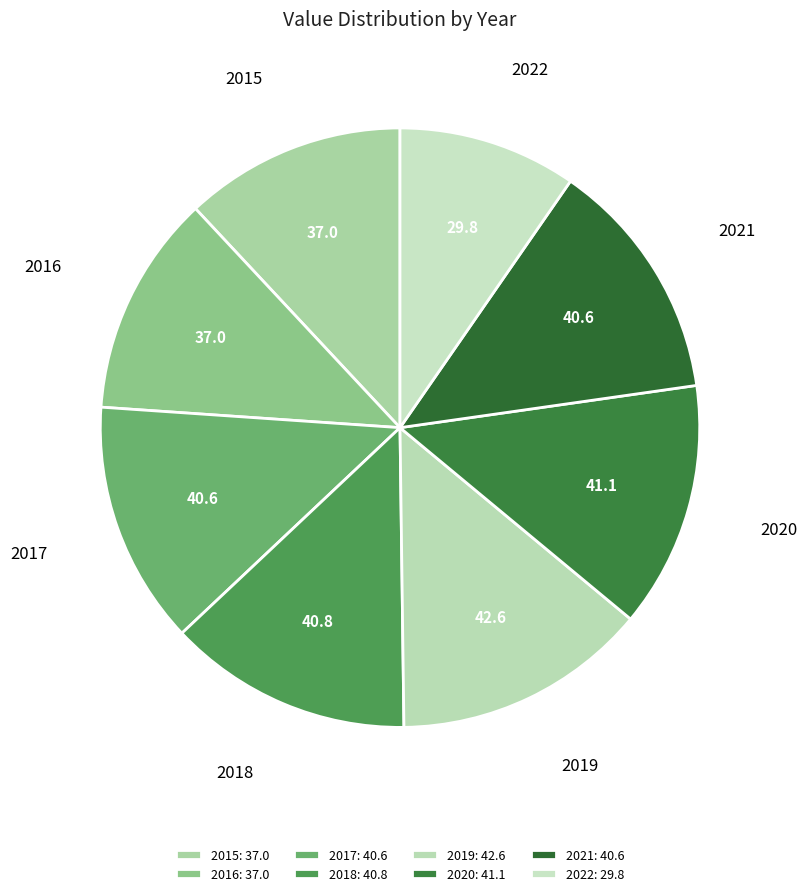

Does 2016 account for over 50% of the chart?

No